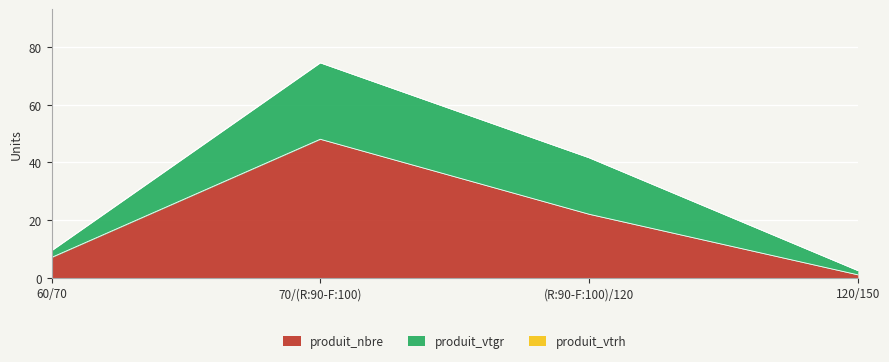

Reading left to right, what are all the values shown in this chart?

produit_nbre: 7.0	48.0	22.0	1.0
produit_vtgr: 2.3	26.5	19.6	1.5
produit_vtrh: 0.0	0.0	0.0	0.0